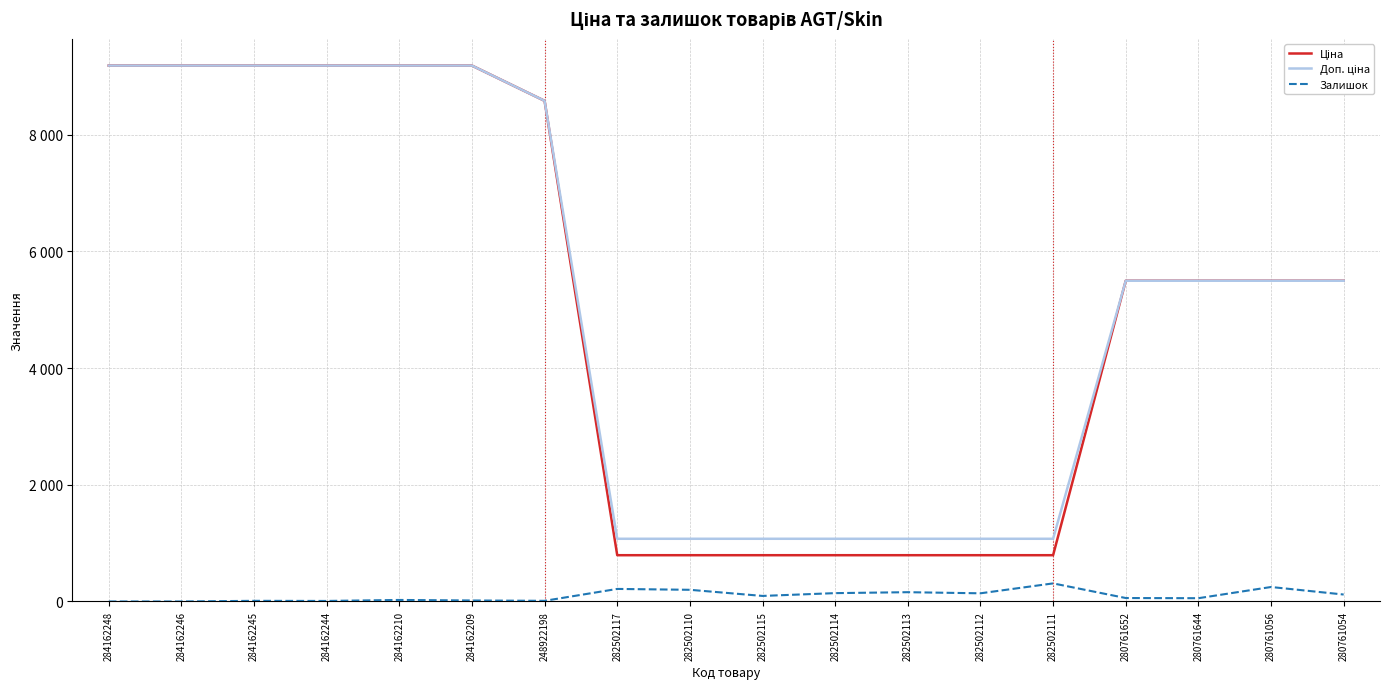

What is the value of the Залишок point at the 15th from the left?

59.0